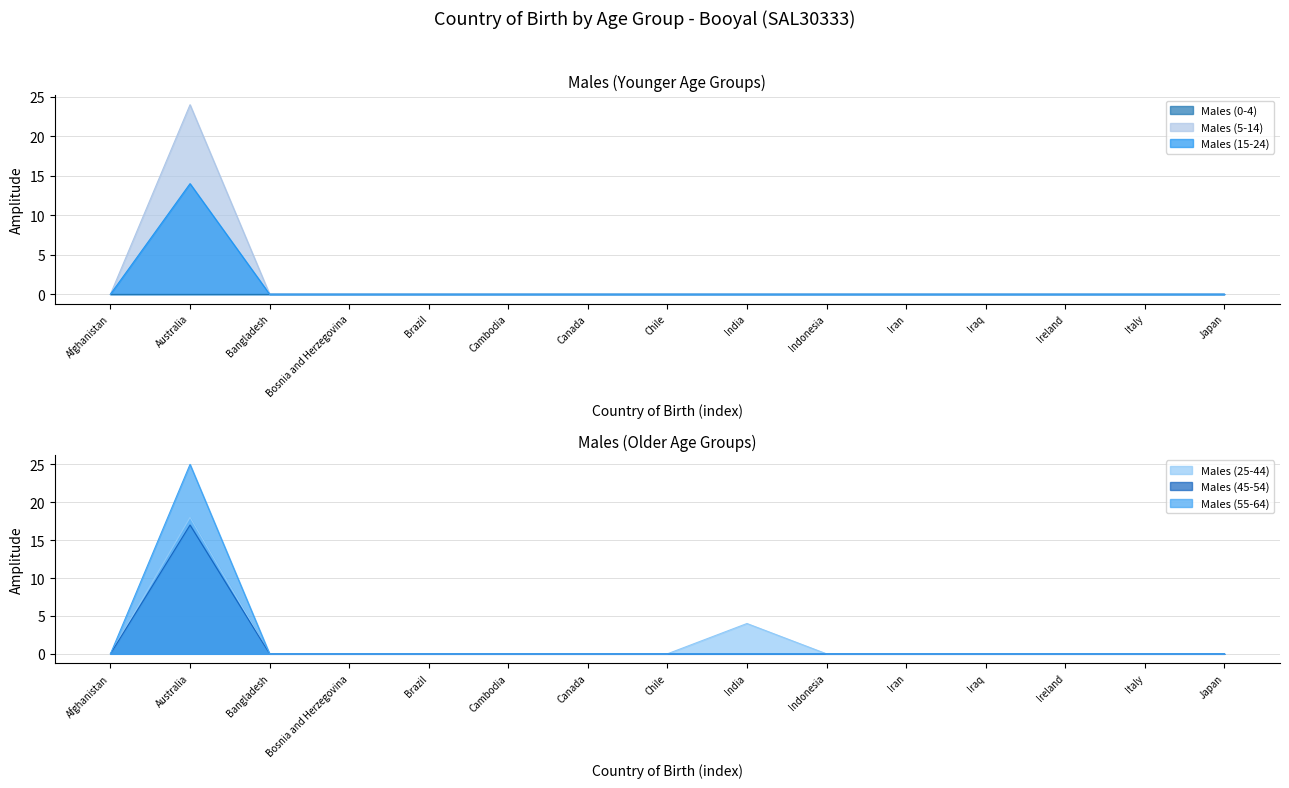

What is the label of the 14th point from the right?

Australia